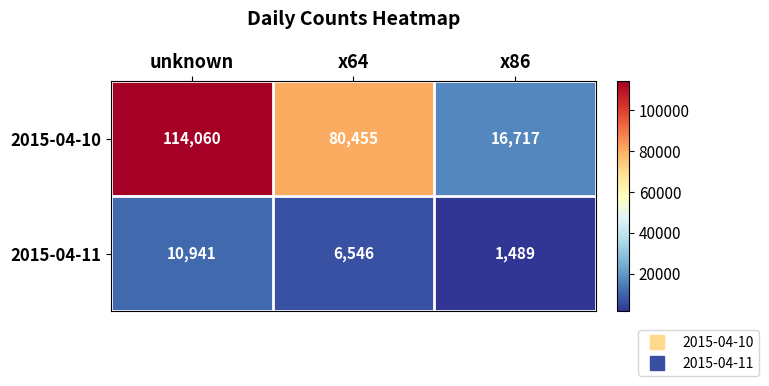

What is the maximum value shown in the chart?

114060